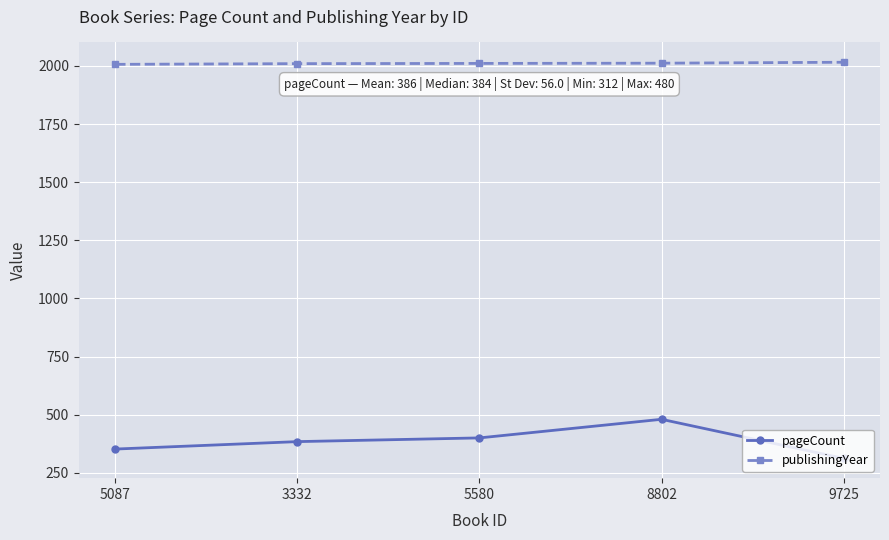

List the series in order of their peak value, lowest first.

pageCount, publishingYear